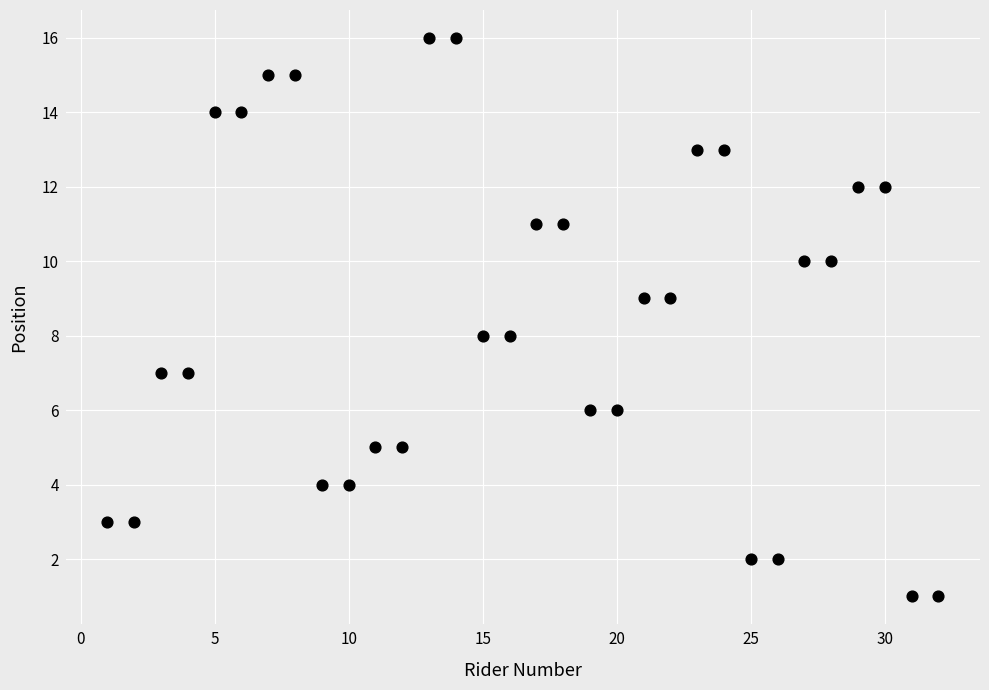

What is the range of X values (max minus min)?

31